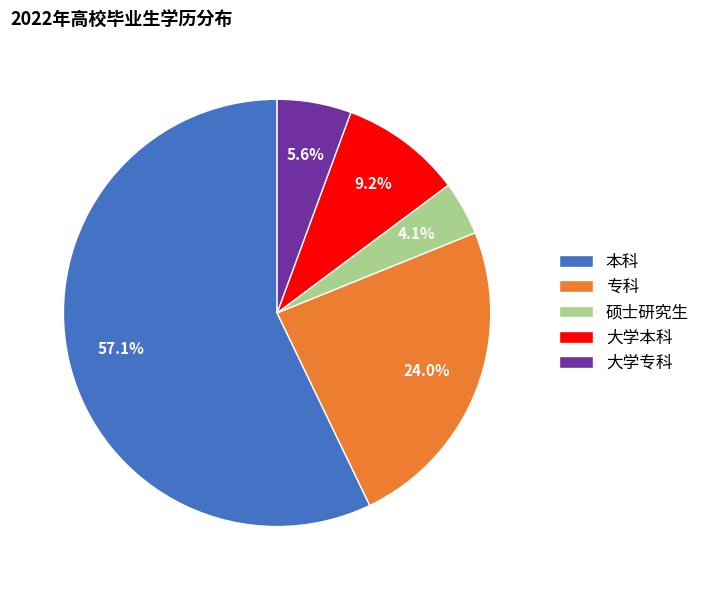

How many slices are in this pie chart?

5